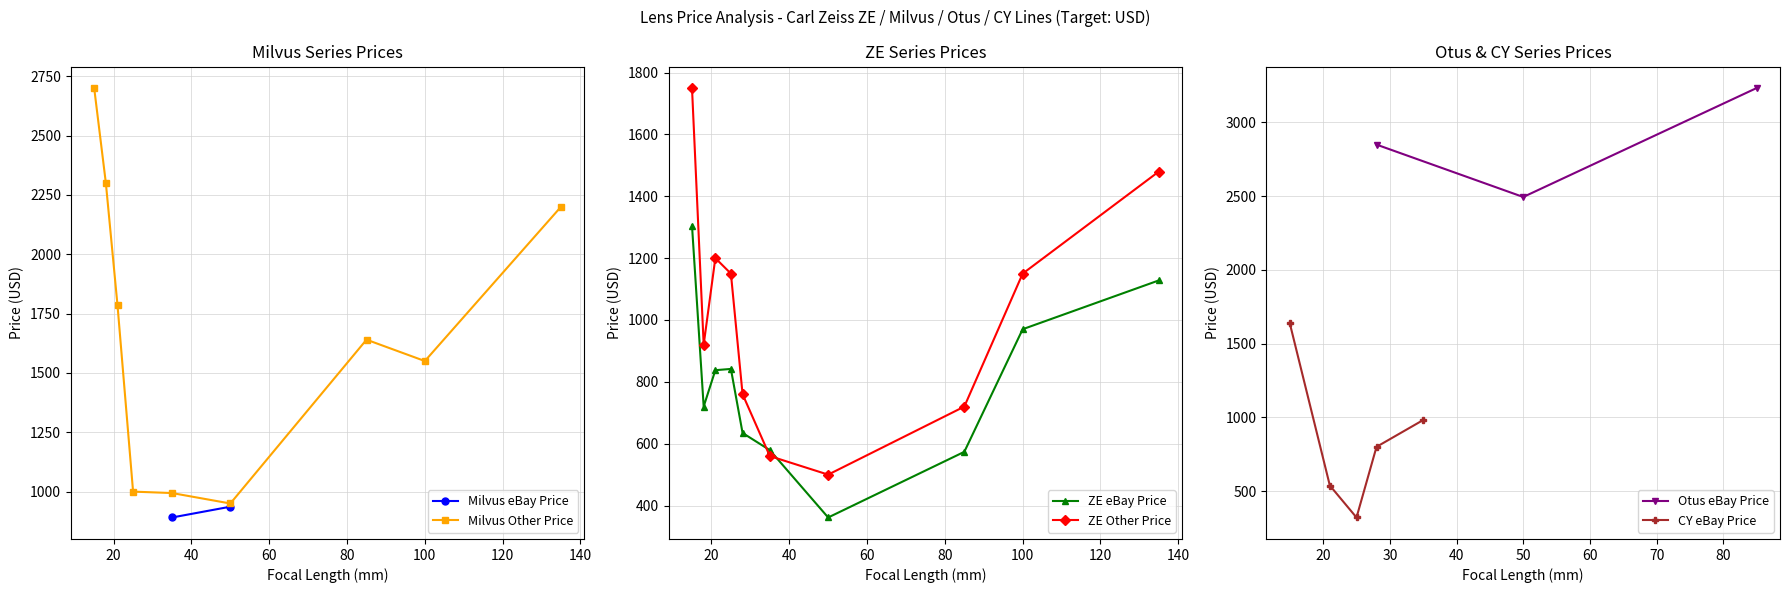

What is the value of the Milvus Other Price point at the 7th from the left?

1640